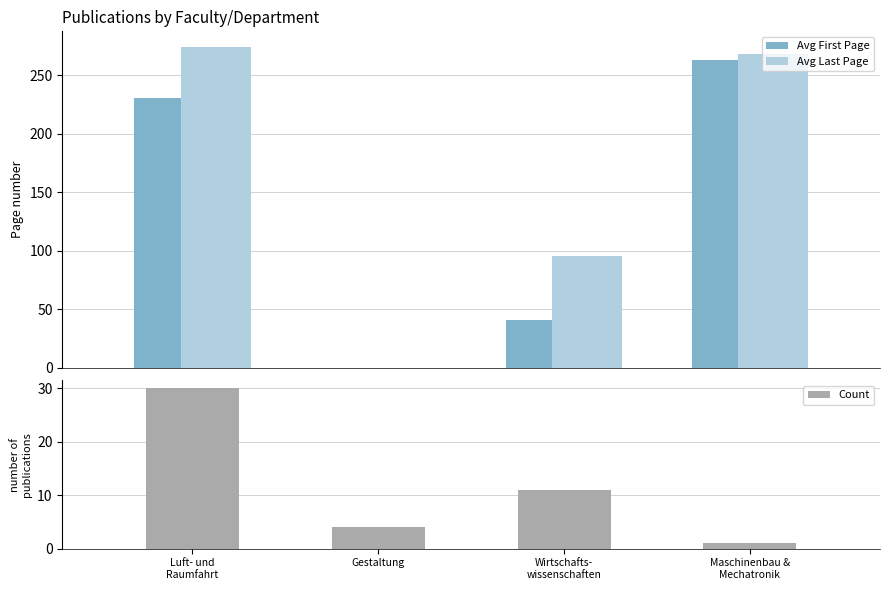

What is the value of the Avg First Page bar at the 1st from the left?

231